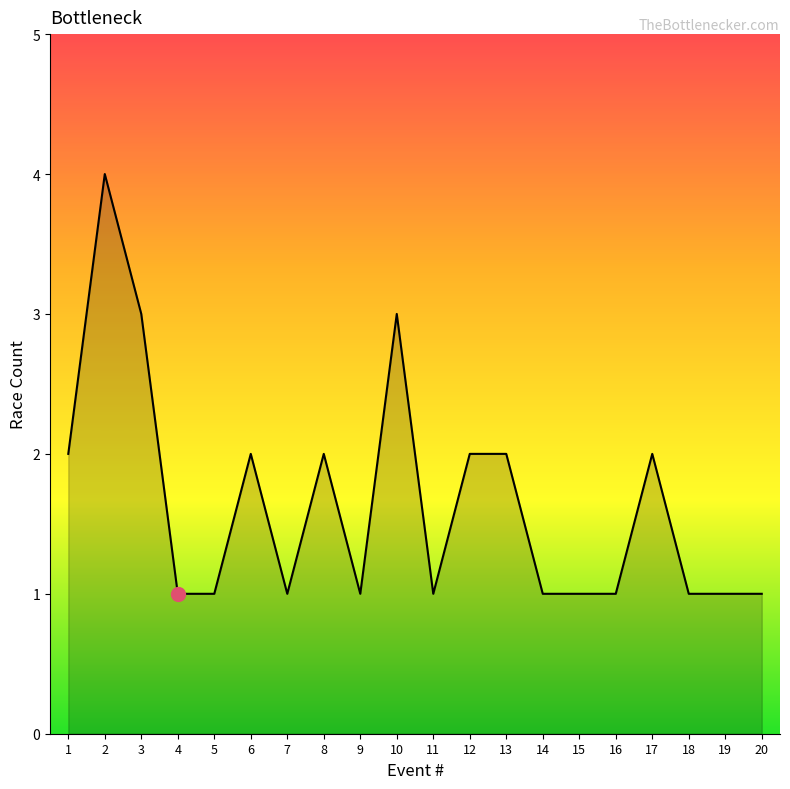

What is the greatest value displayed?

4